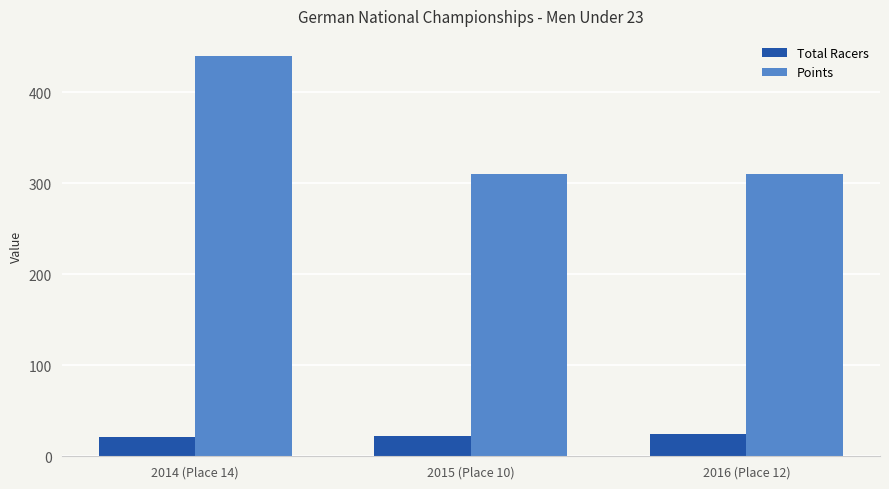

What is the average value of the Points series?

353.5